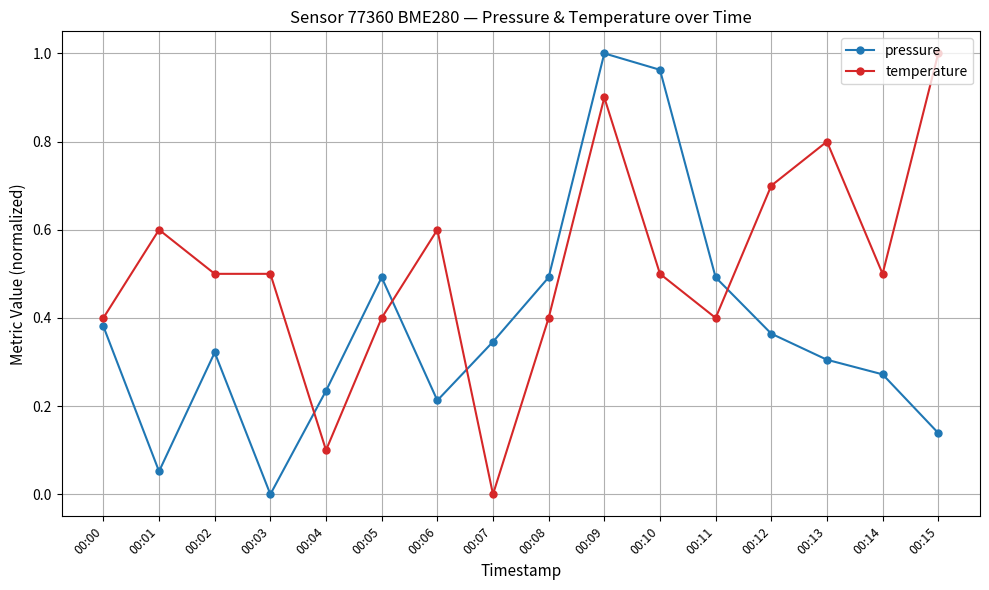

How many intersections are there between temperature and pressure?

4